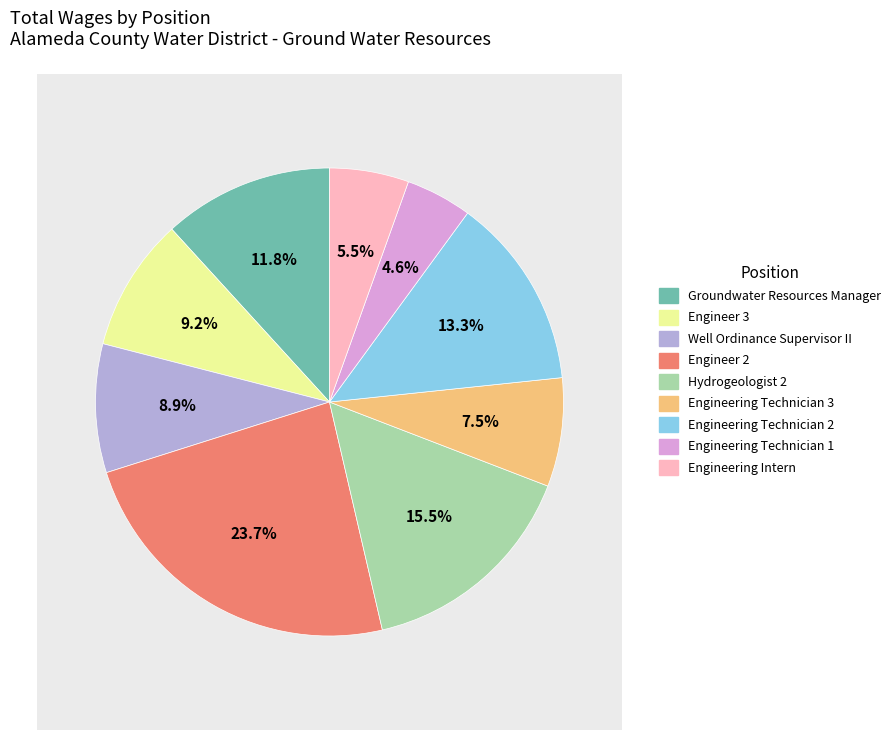

Which category has the biggest portion of the pie?

Engineer 2